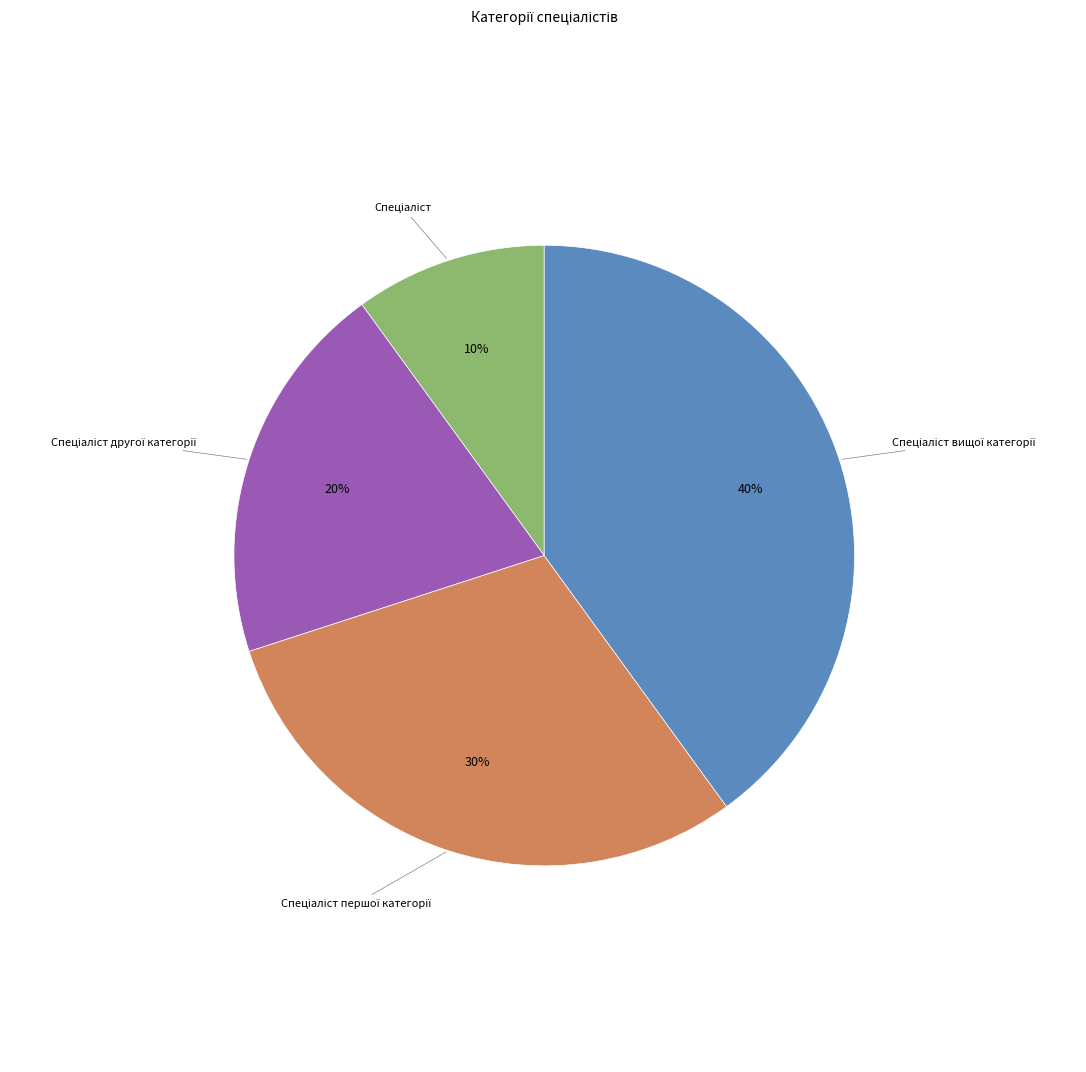

To the nearest percent, what is the average slice percentage?

25%